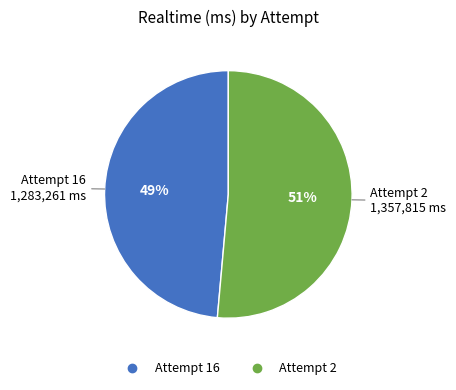

Rank the categories by value from highest to lowest.

Attempt 2, Attempt 16